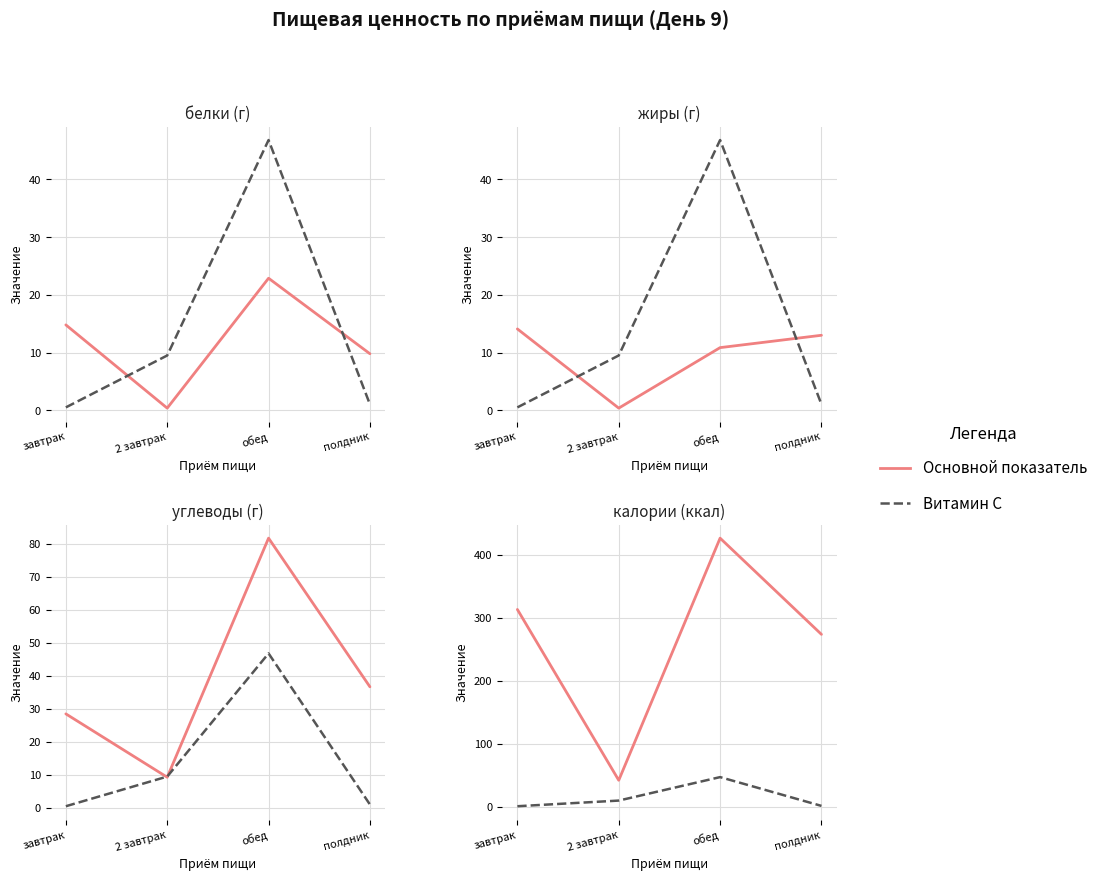

Read the Основной показатель value at полдник.

273.8